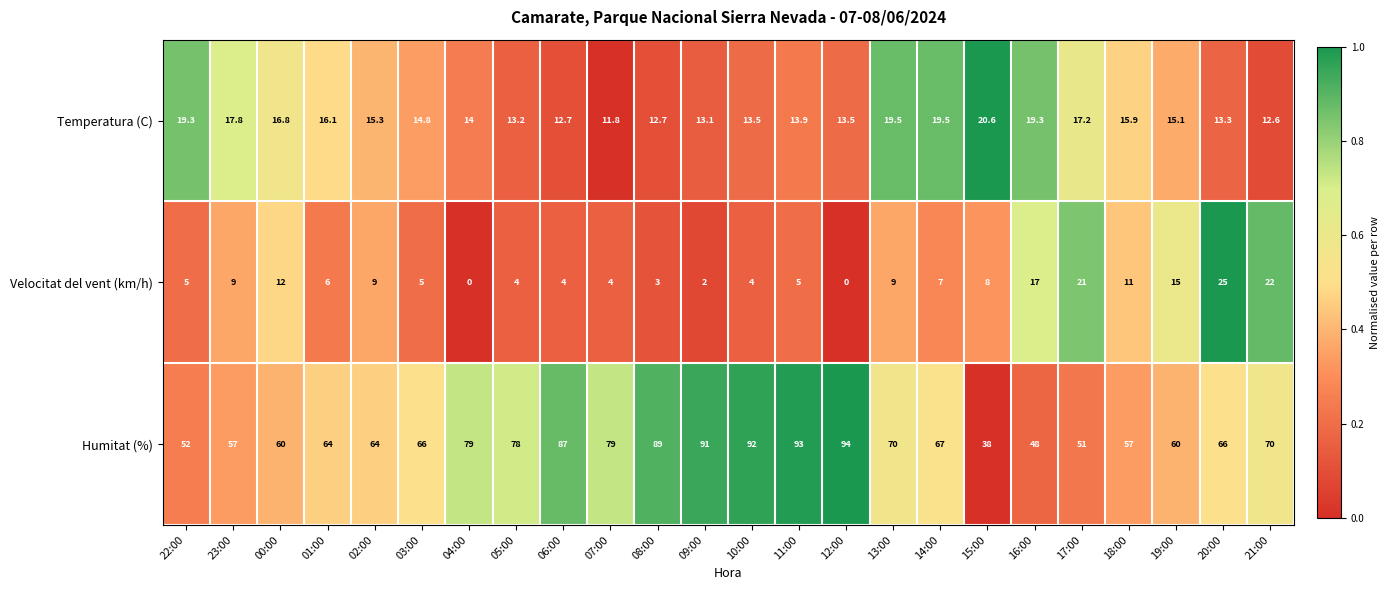

The value of Temperatura (C) at 01:00 is 16.1. True or false?

True